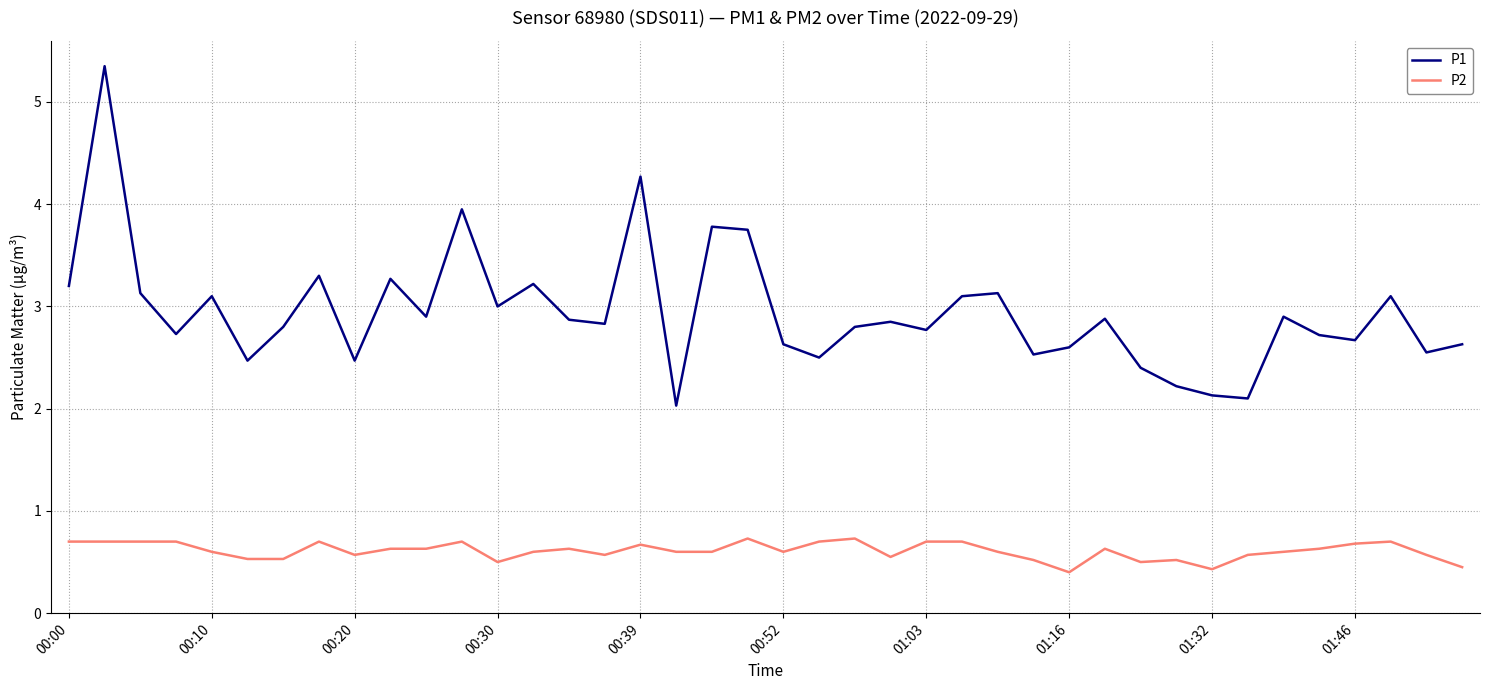

List the series in order of their overall mean, highest first.

P1, P2